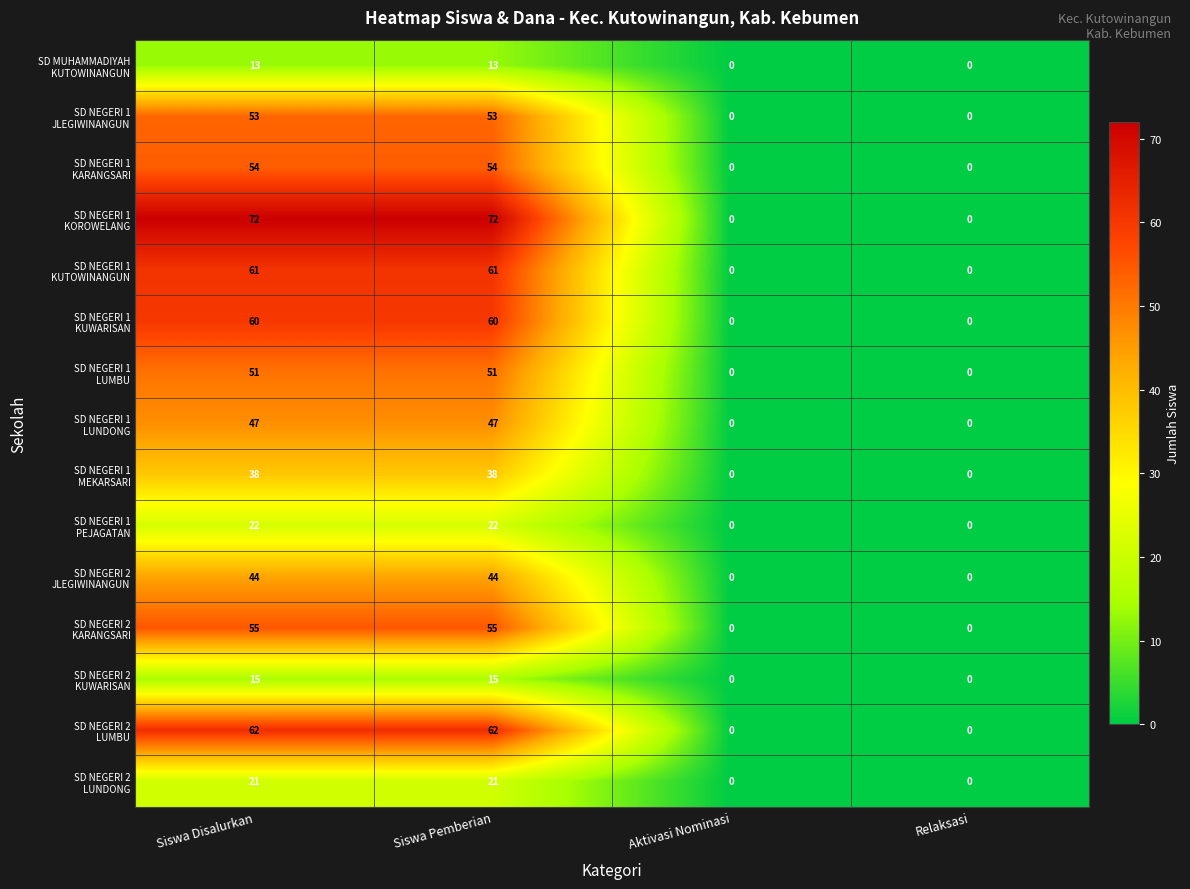

What is the difference between the highest and lowest values at Siswa Pemberian?

59